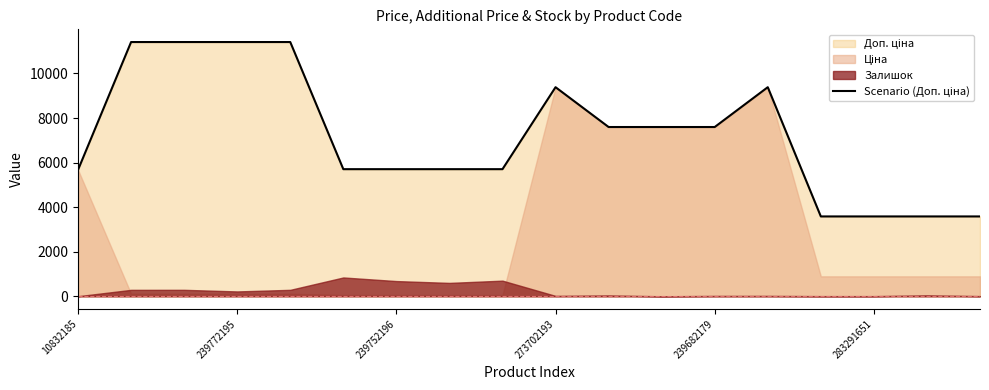

What is the difference between the maximum and minimum values?

7826.4